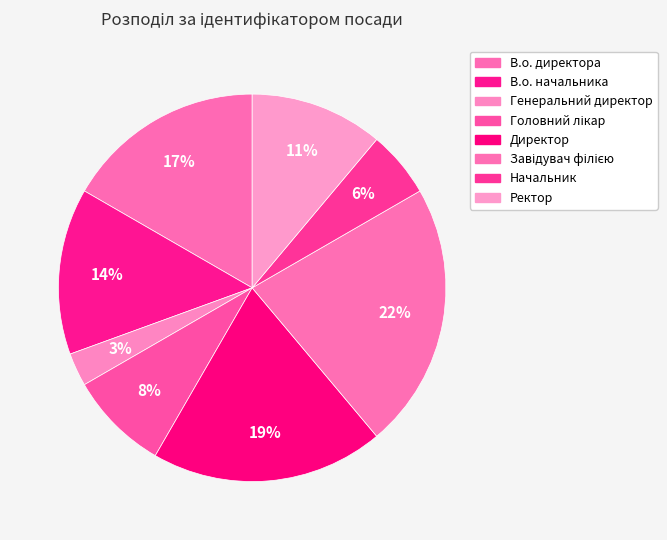

Do В.о. директора and Генеральний директор together represent more than half of the pie?

No